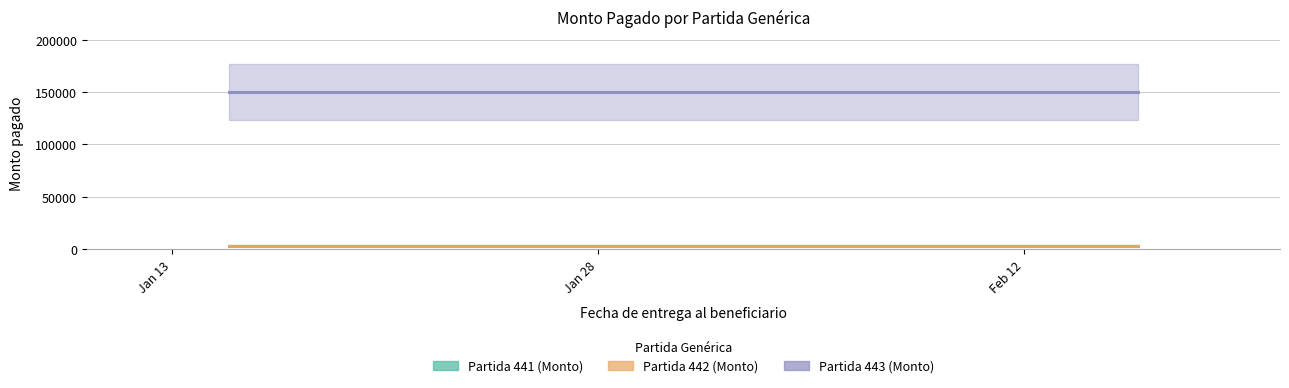

Reading left to right, what are all the values shown in this chart?

Partida 441 (Monto): 3000	3000
Partida 442 (Monto): 3000	3000
Partida 443 (Monto): 150000	150000